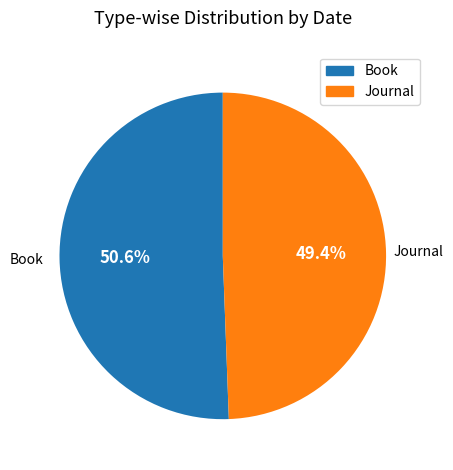

To the nearest percent, what is the difference between the Book and Journal slice percentages?

1%